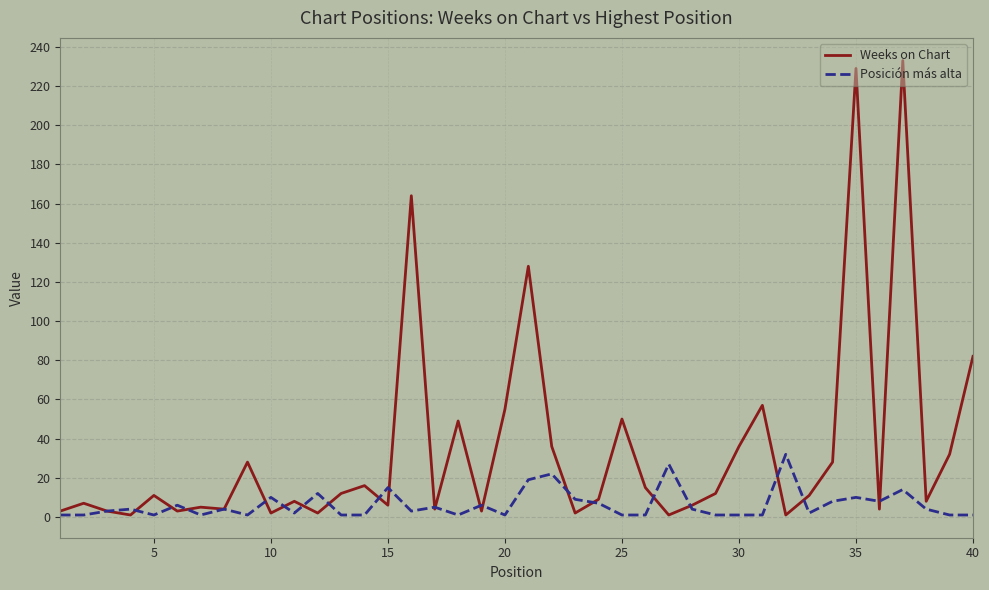

What is the highest value of the Posición más alta series?

32